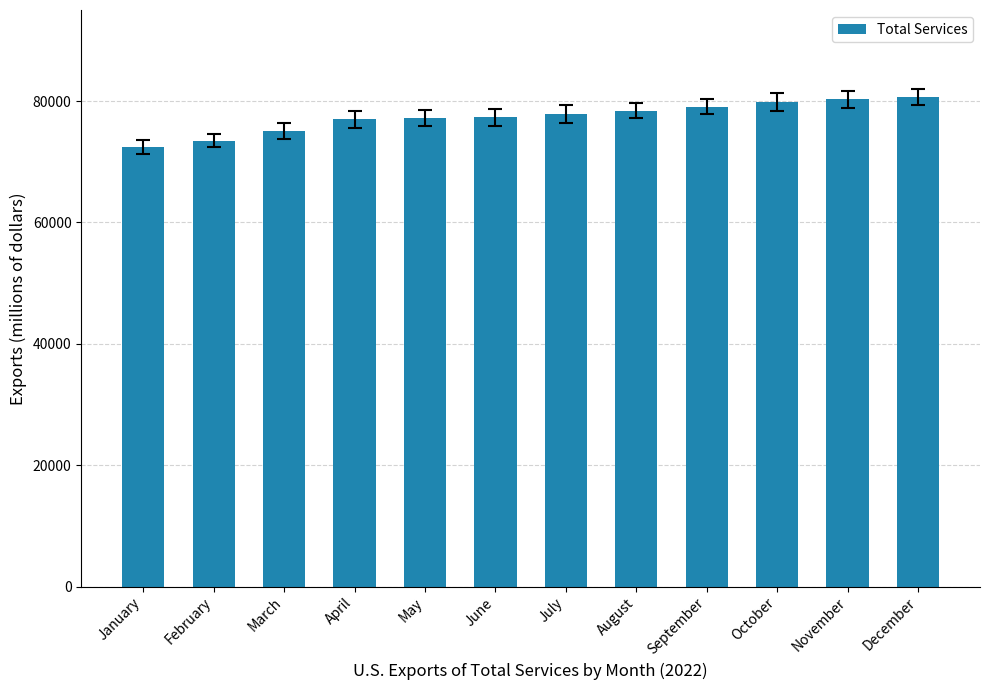

What is the value of the 9th bar from the left?

79055